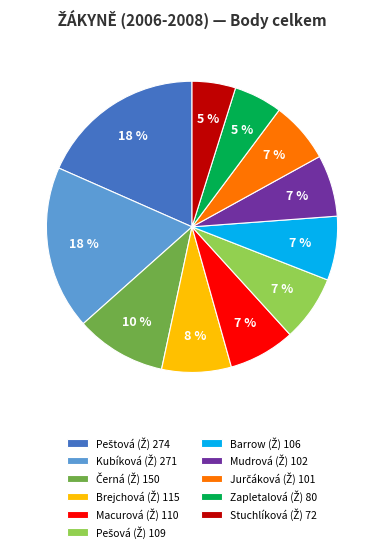

Count the number of slices in the pie.

11